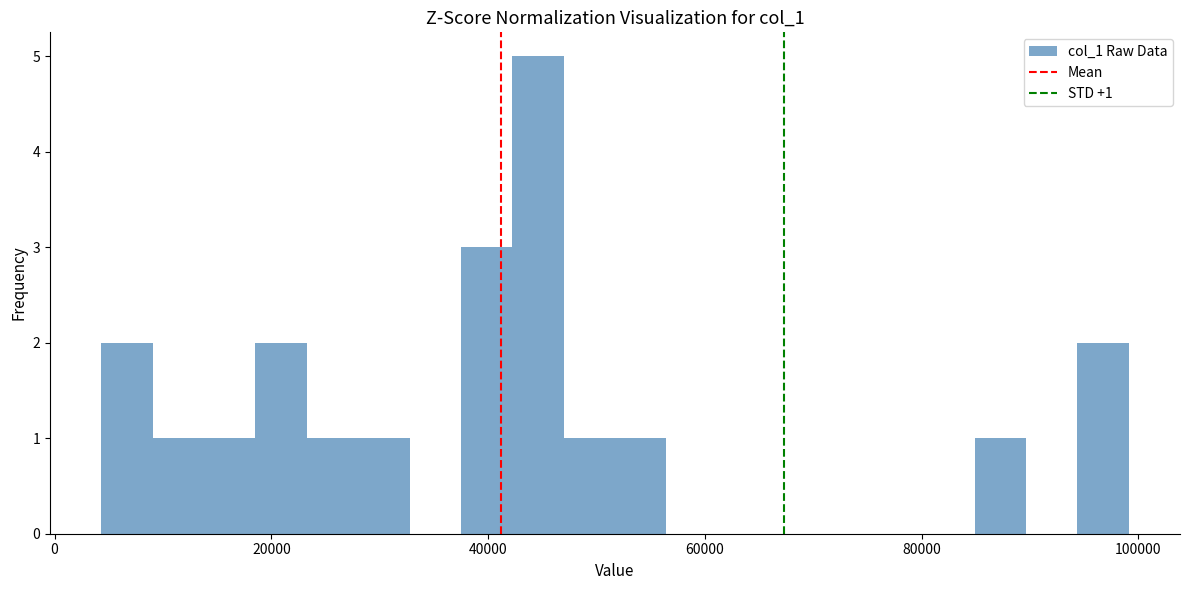

Read against the x-axis, roughly where is the centre of the tallest bar?

44000